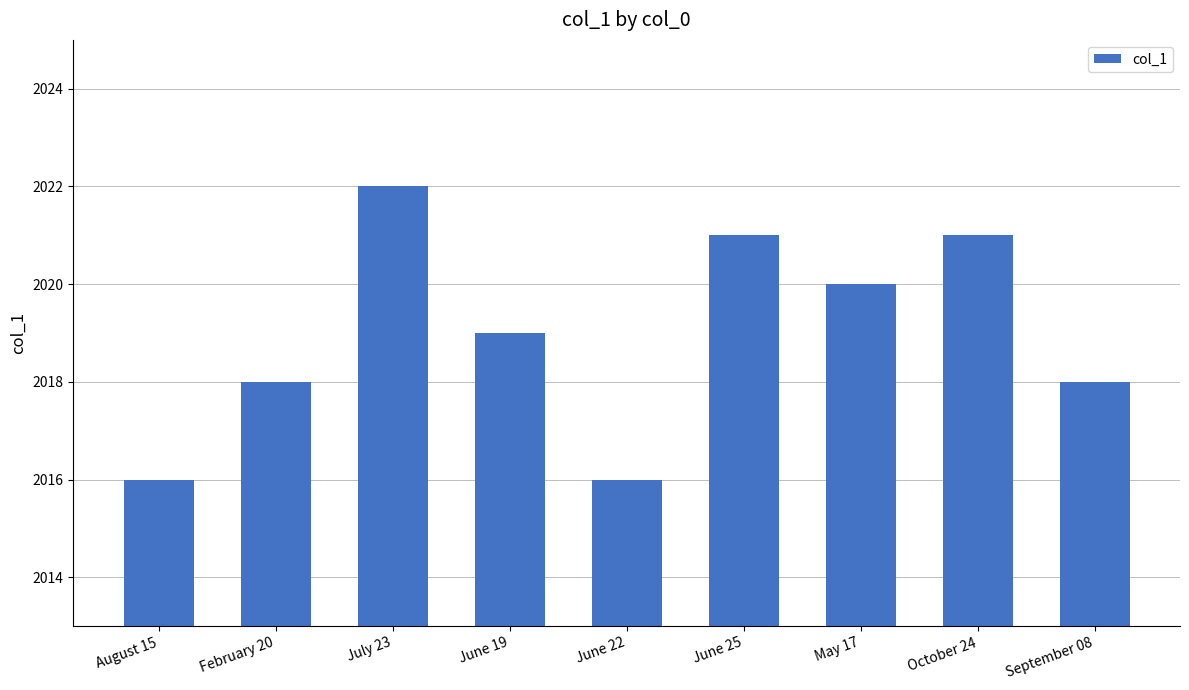

What is the change in value from June 19 to September 08?

-1